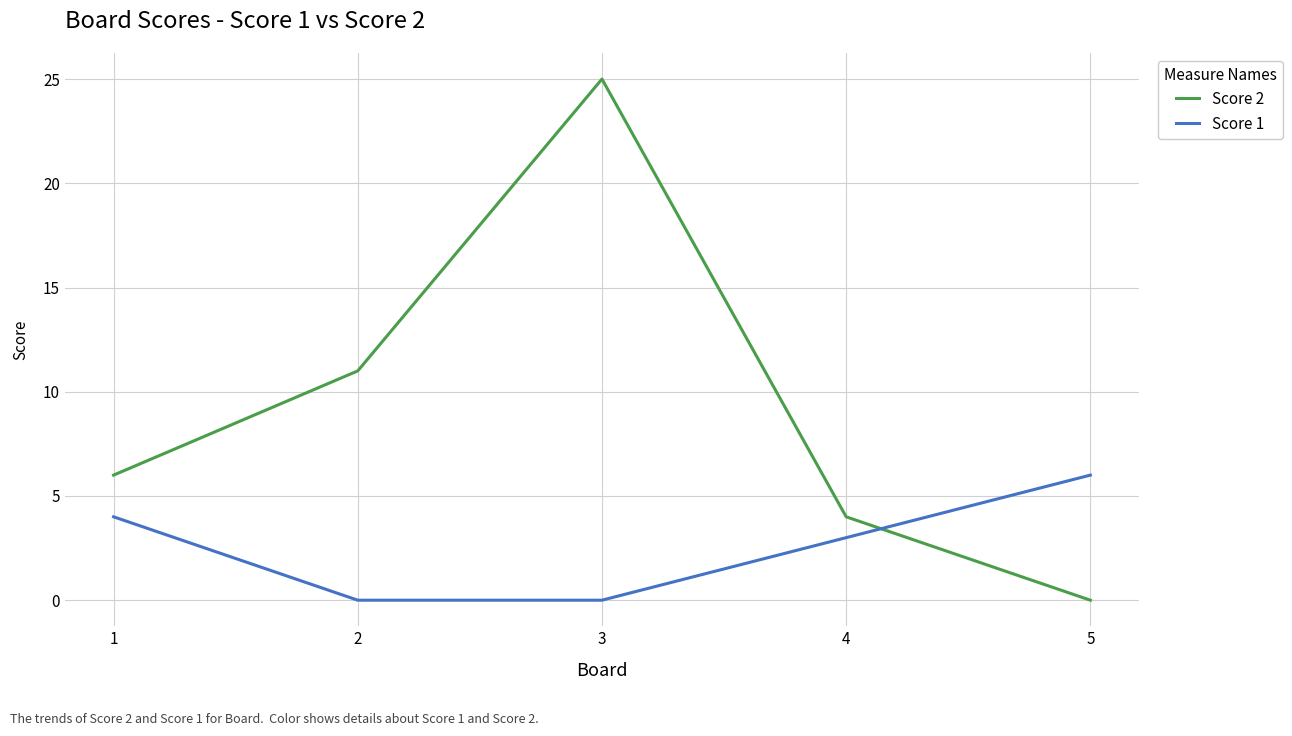

What is the difference between the Score 1 values at 4 and 5?

3